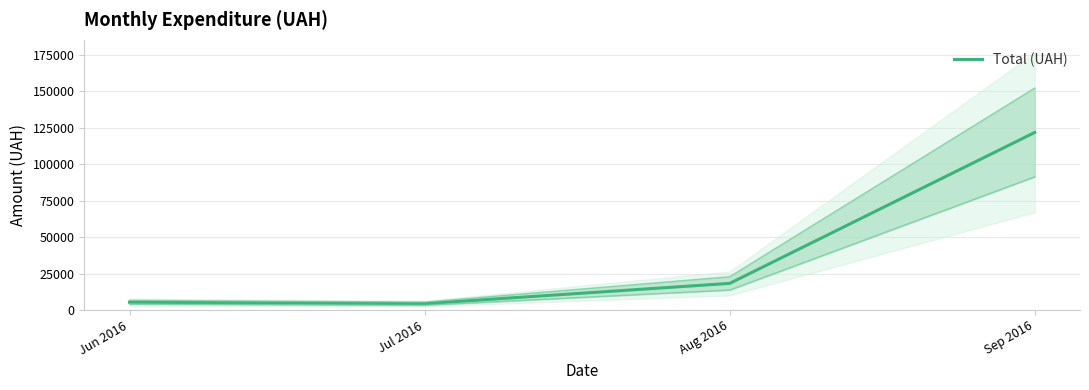

How many values exceed 18276?

2